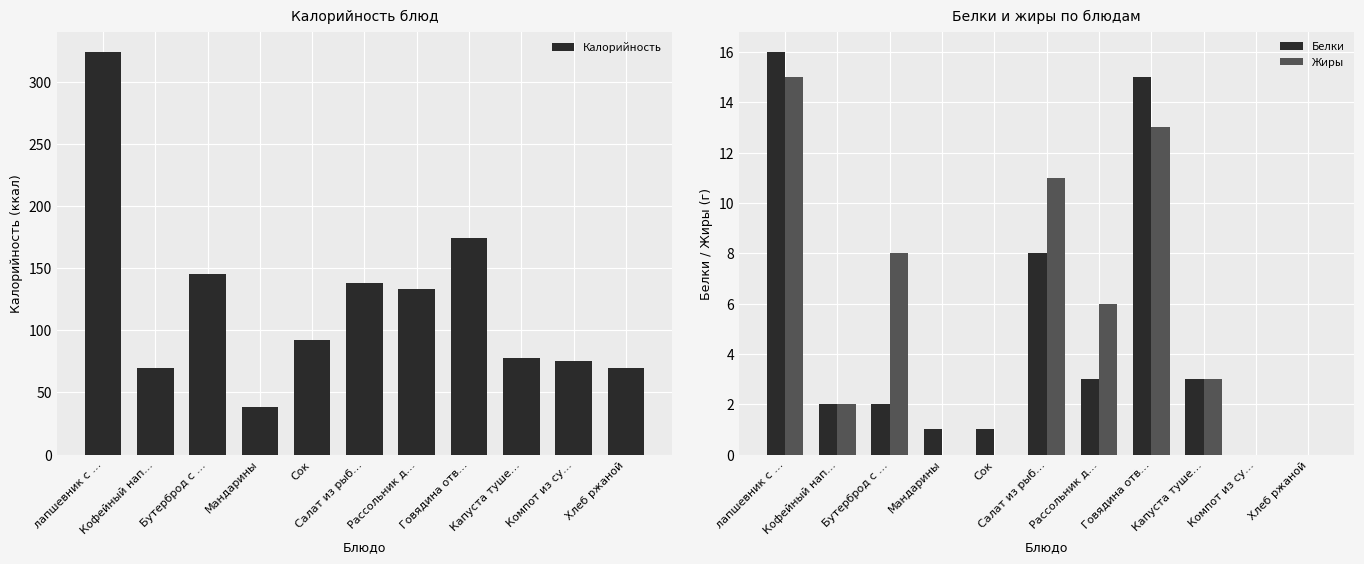

How many bars are there in each group?

3